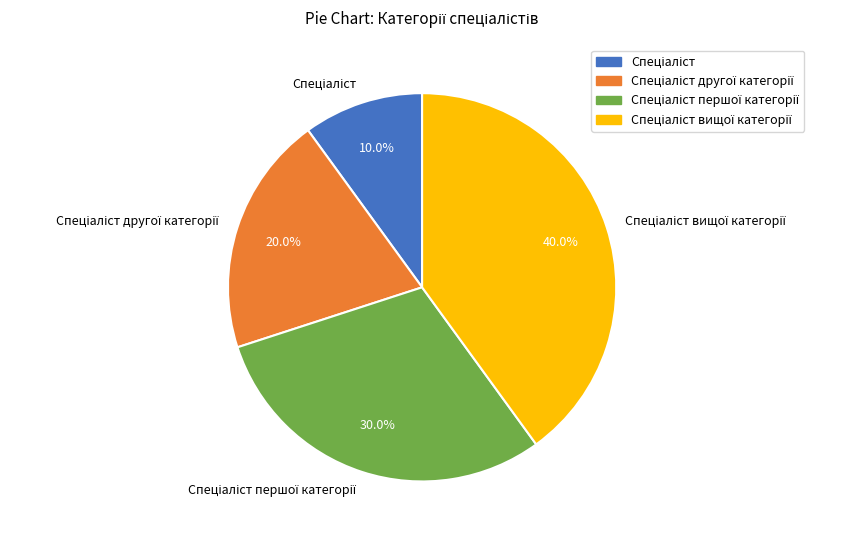

Is there a majority slice in this chart?

No